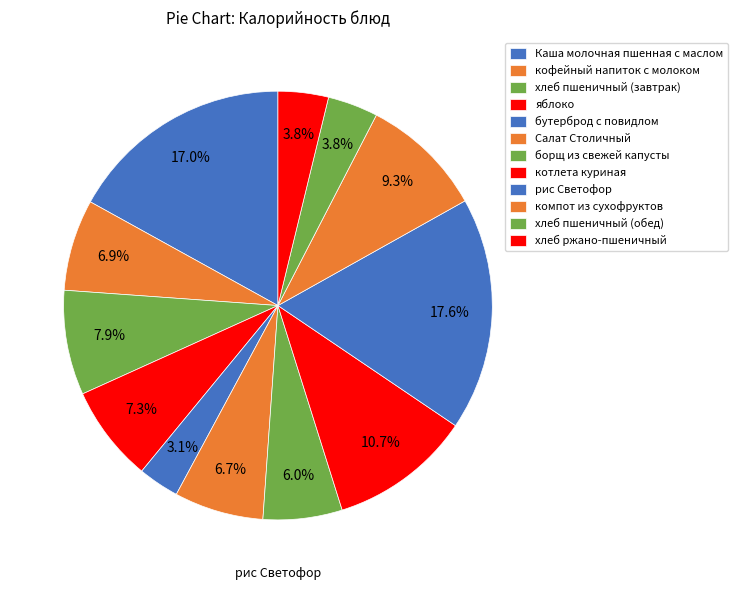

Is кофейный напиток с молоком the majority of the pie?

No